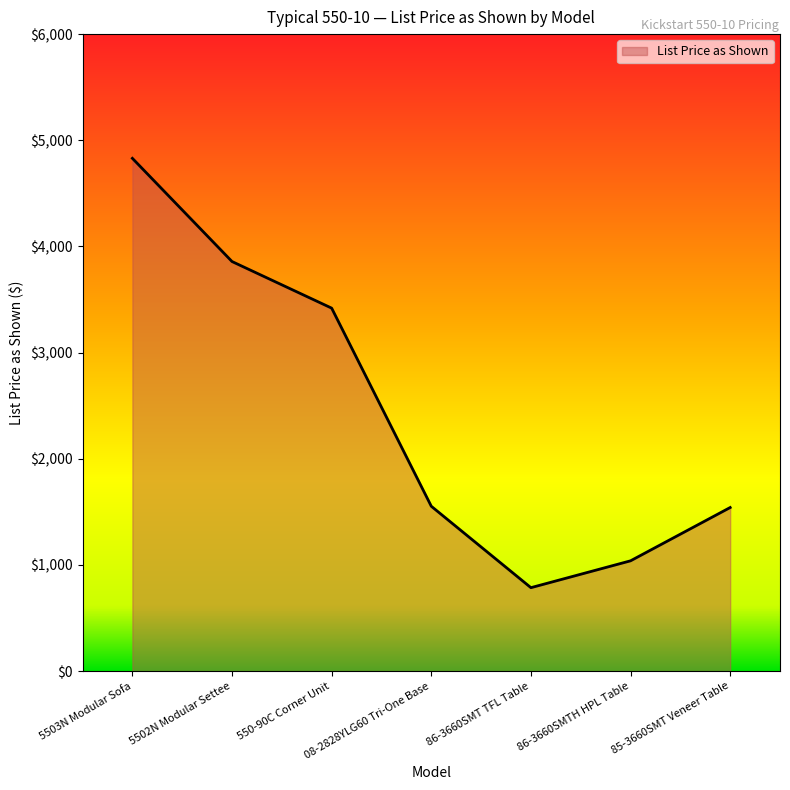

What position from the right is 5503N Modular Sofa?

7